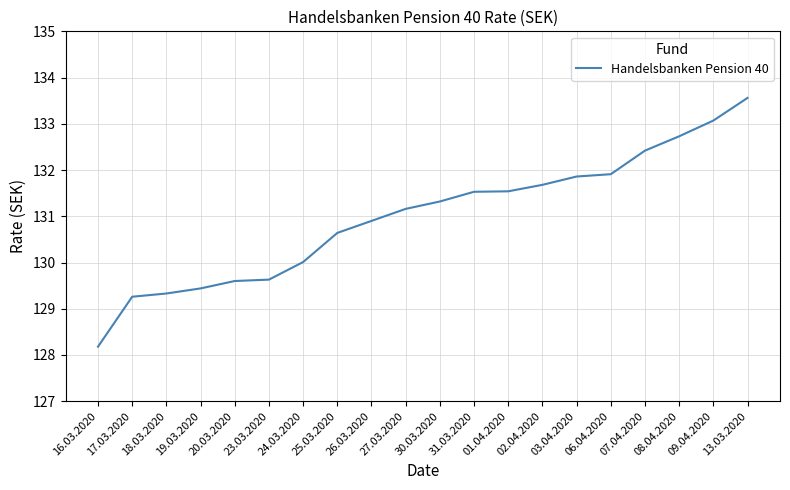

What is the greatest value displayed?

133.6